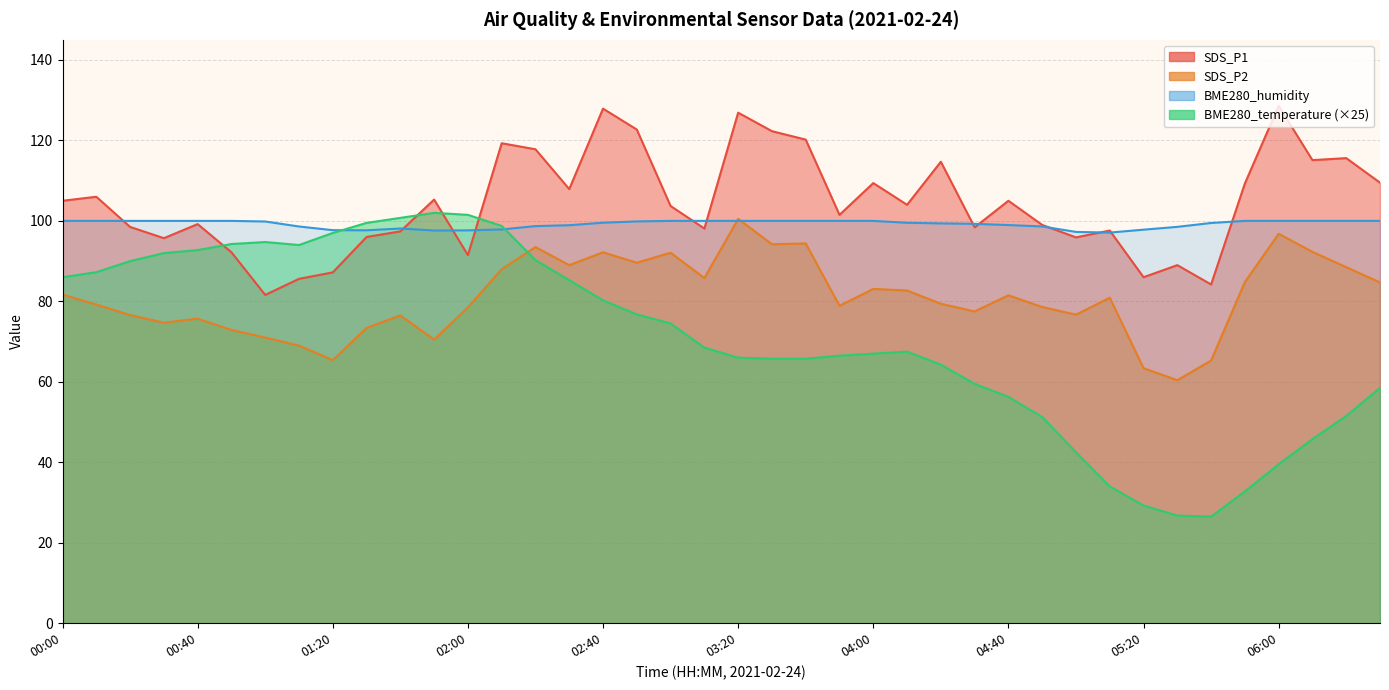

Rank the series by their average value, from highest to lowest.

SDS_P1, BME280_humidity, SDS_P2, BME280_temperature